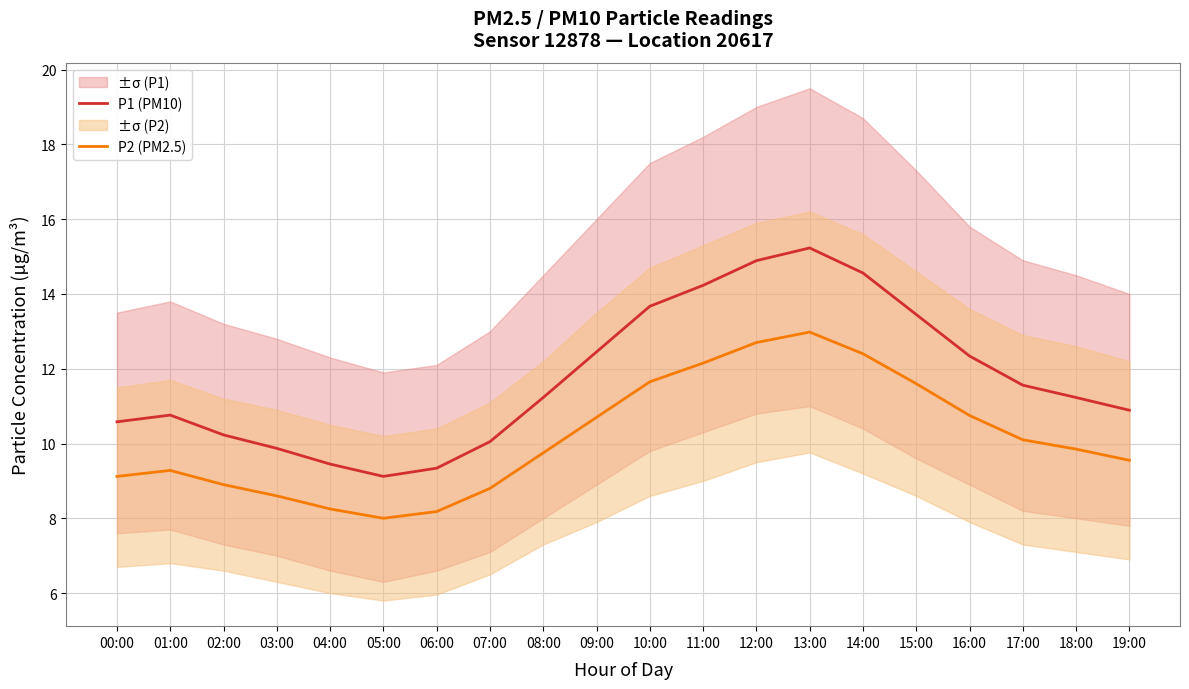

What is the sum of the P2 (PM2.5) values at 07:00 and 18:00?

18.6